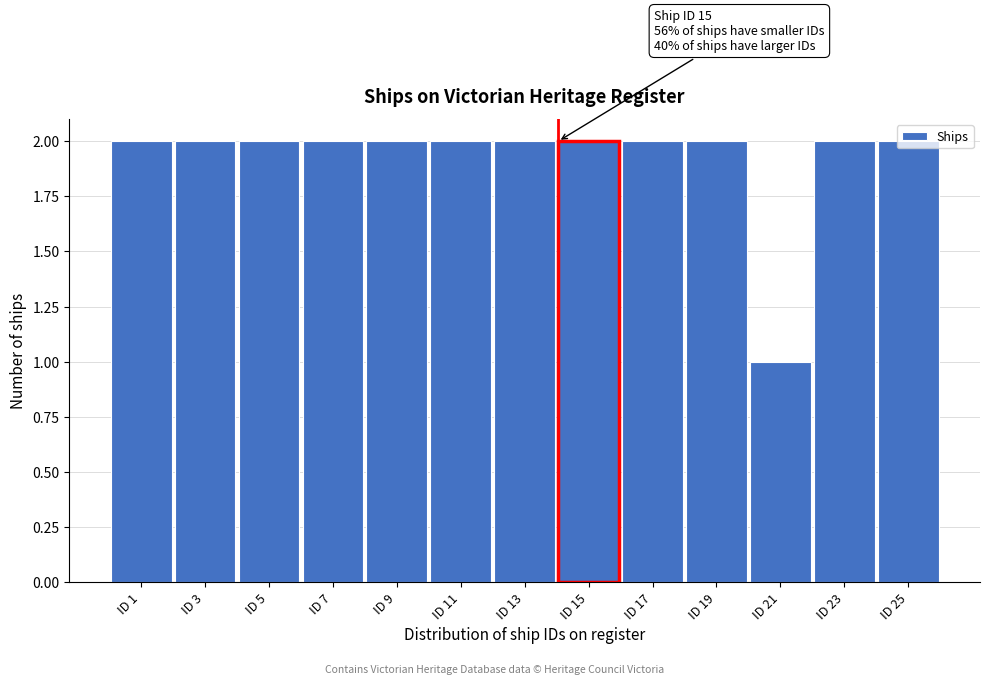

What is the sum of all values?

25